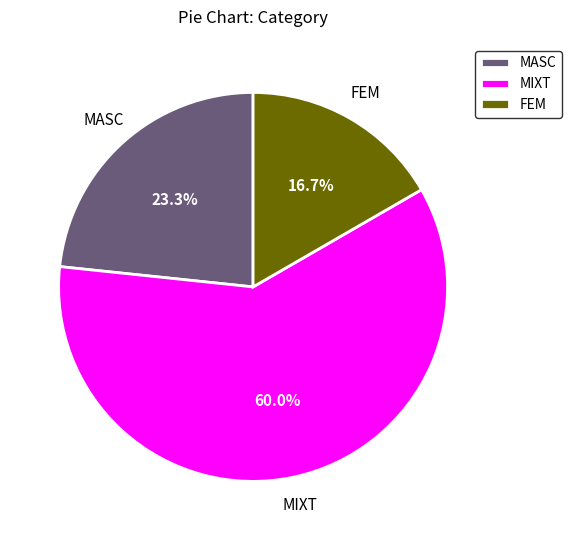

Approximately how many times larger is the value at MIXT compared to FEM?

3.6